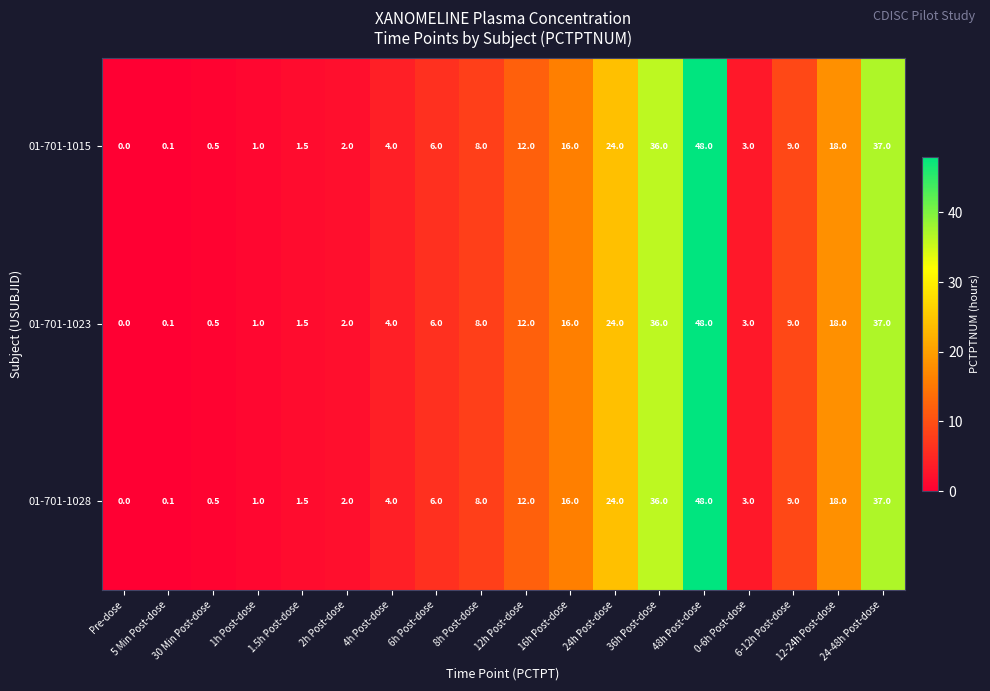

List the labels in order of 01-701-1028 value, smallest first.

Pre-dose, 5 Min Post-dose, 30 Min Post-dose, 1h Post-dose, 1.5h Post-dose, 2h Post-dose, 0-6h Post-dose, 4h Post-dose, 6h Post-dose, 8h Post-dose, 6-12h Post-dose, 12h Post-dose, 16h Post-dose, 12-24h Post-dose, 24h Post-dose, 36h Post-dose, 24-48h Post-dose, 48h Post-dose